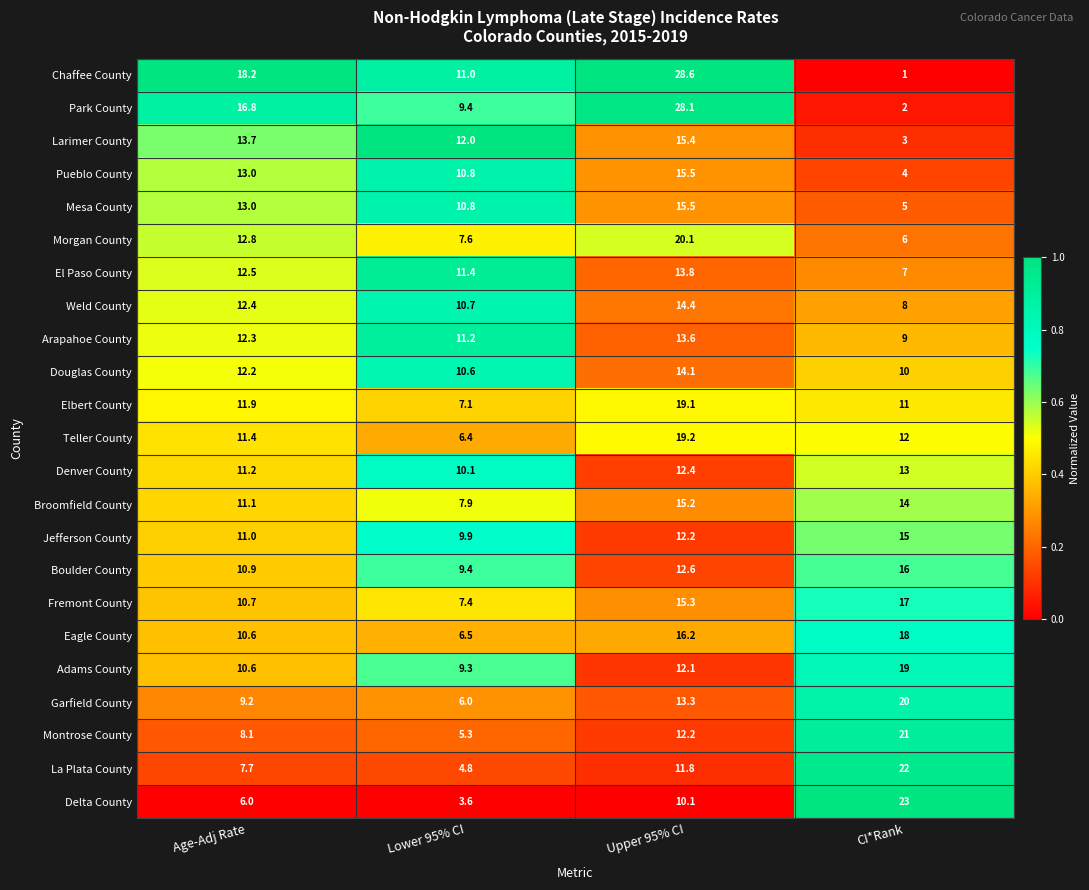

What is the difference between the maximum and second lowest values in the Pueblo County series?

4.7